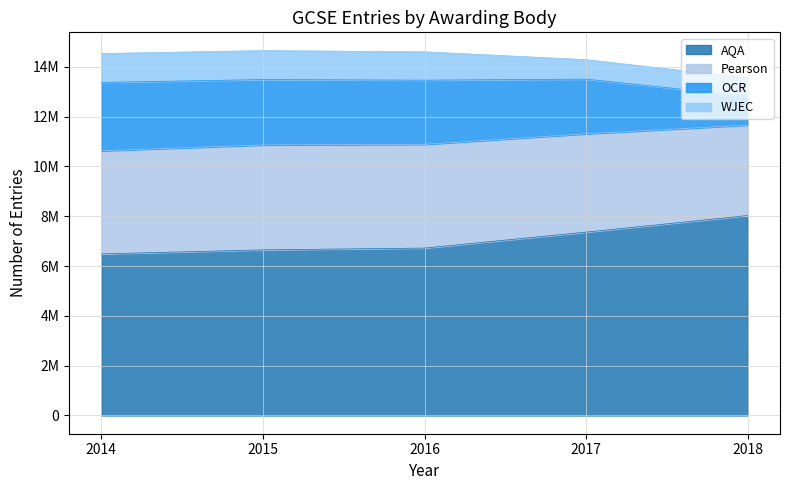

What is the difference between the maximum and minimum values in the AQA series?

1540100